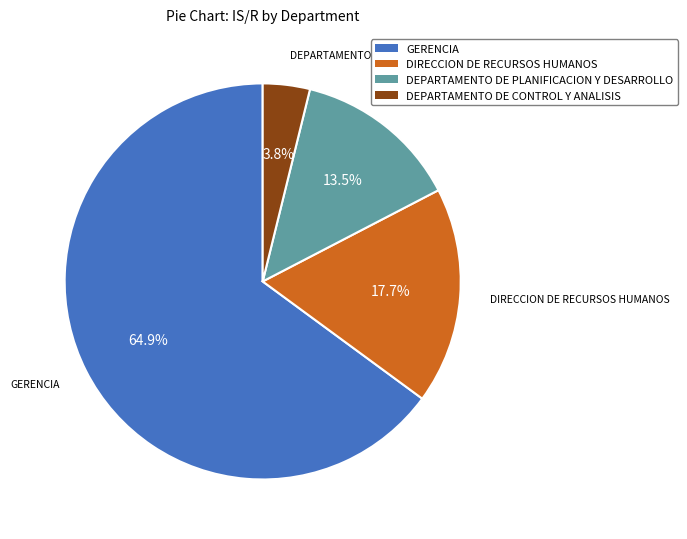

To the nearest percent, what is the difference between the largest and smallest slice percentages?

61%